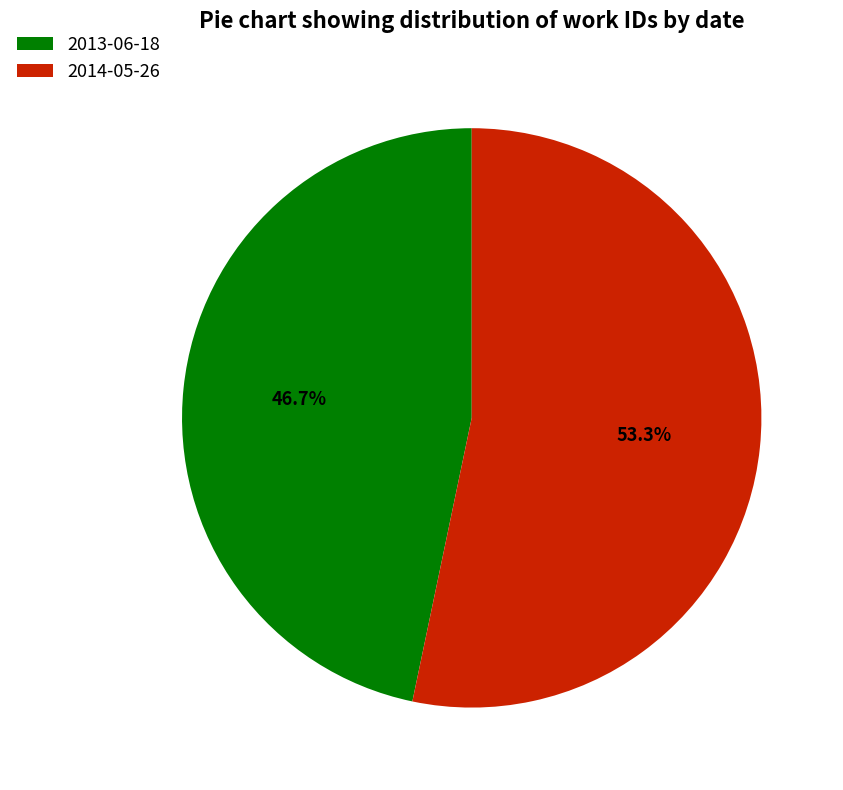

Is the sum of 2013-06-18 and 2014-05-26 greater than half?

Yes